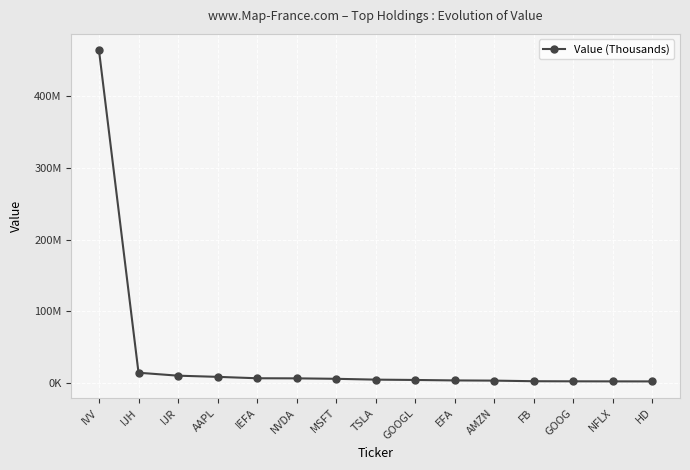

What is the value of the 2nd point from the left?

14477261